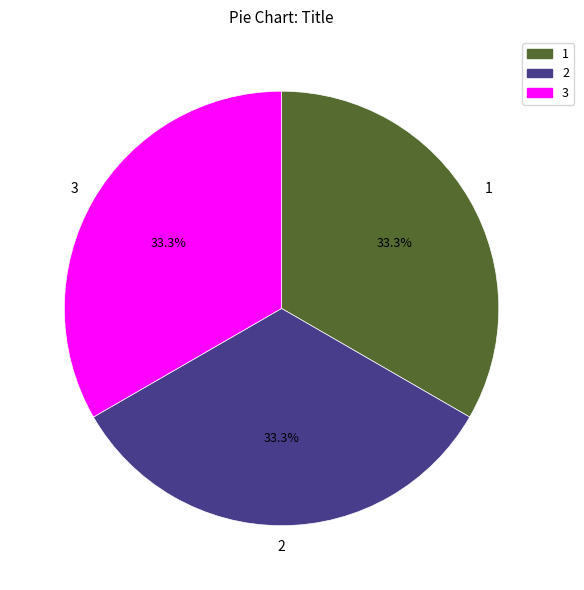

Count the number of slices in the pie.

3